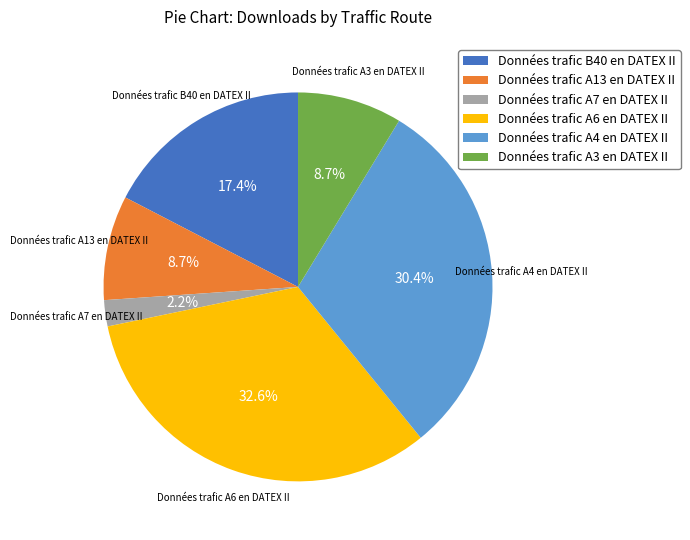

What is the smallest slice in the pie chart?

Données trafic A7 en DATEX II